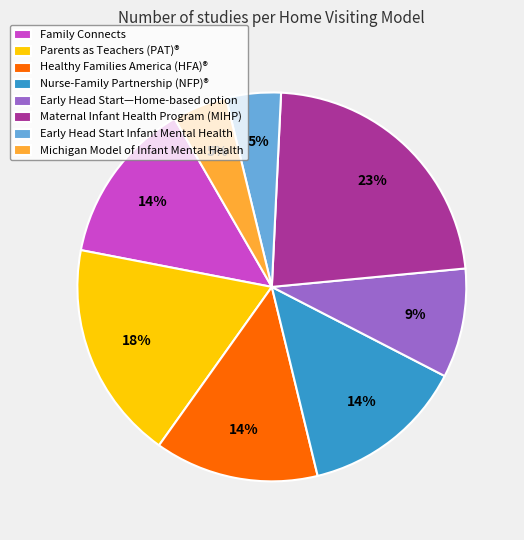

To the nearest percent, what percentage of the pie is Early Head Start Infant Mental Health?

5%